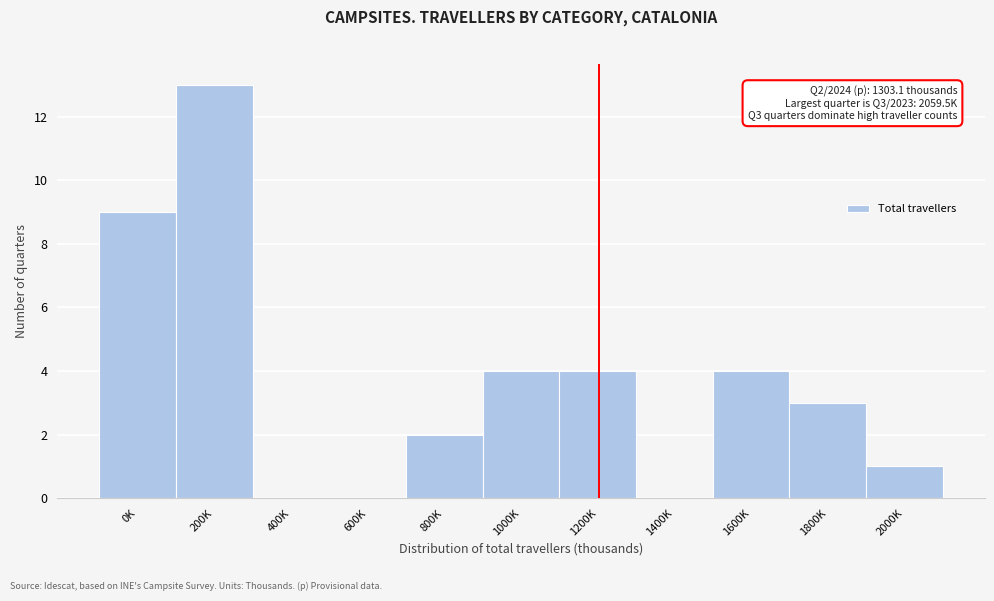

Reading right to left, list all the values displayed in this chart.

2000K=1	1800K=3	1600K=4	1400K=0	1200K=4	1000K=4	800K=2	600K=0	400K=0	200K=13	0K=9